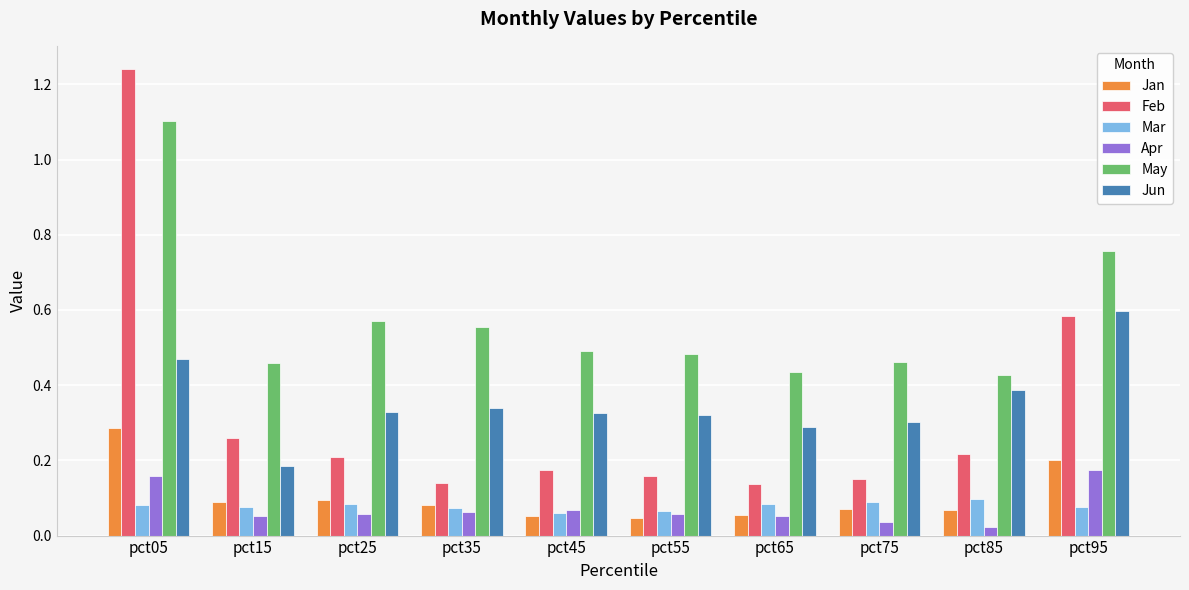

Which series changed the most between pct15 and pct35?

Jun